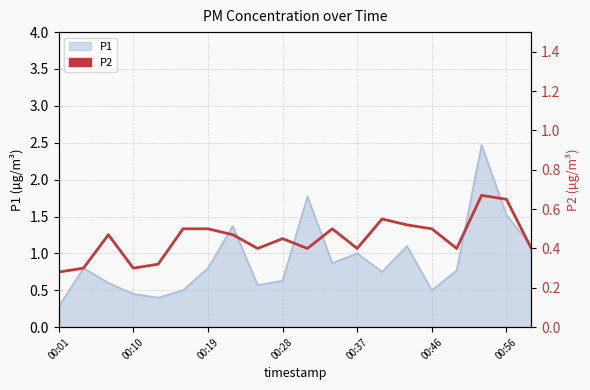

Between 10 and 18, which is larger?

18